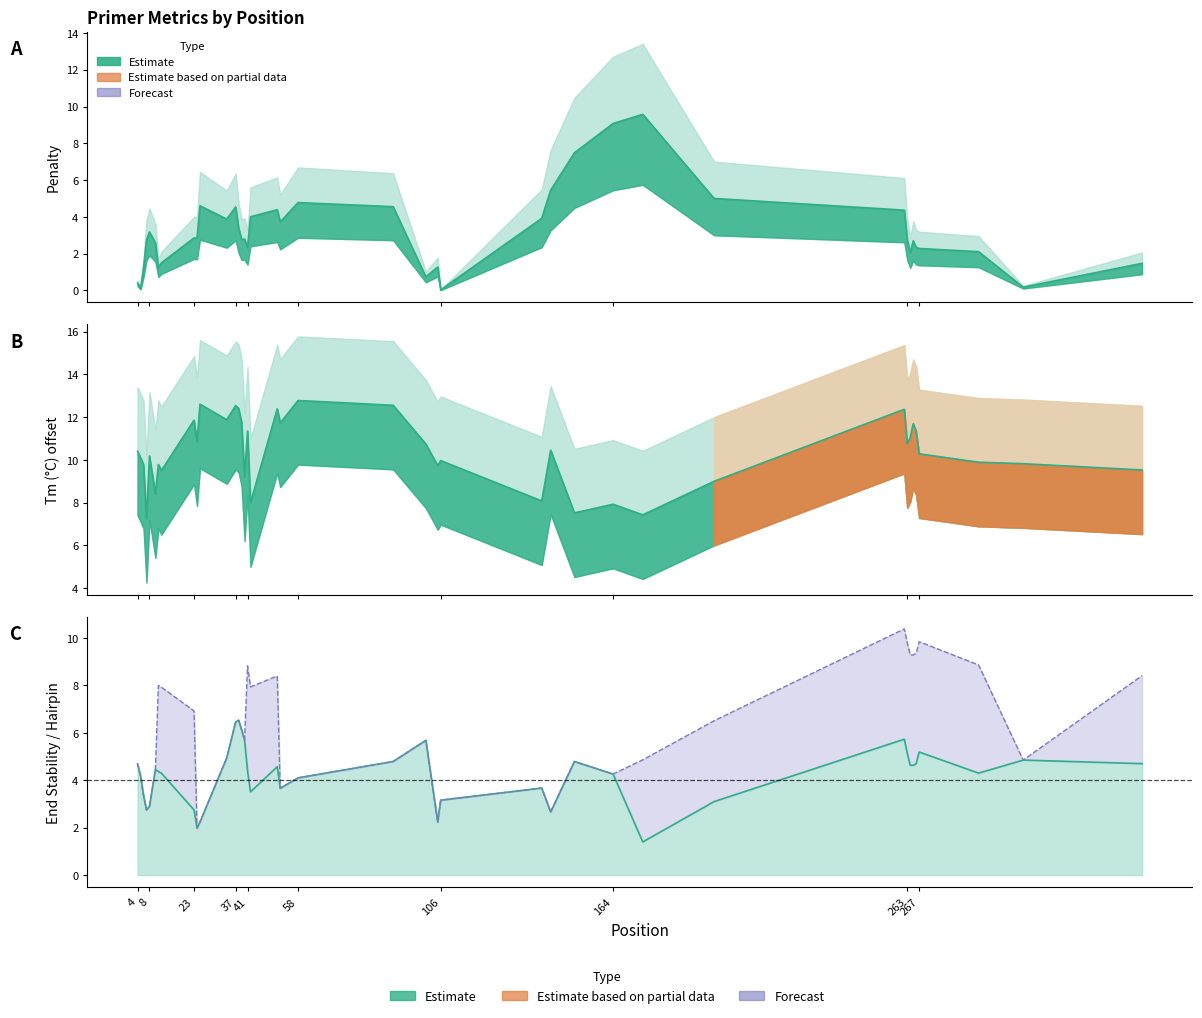

Does the chart display data point markers on the line(s)?

No